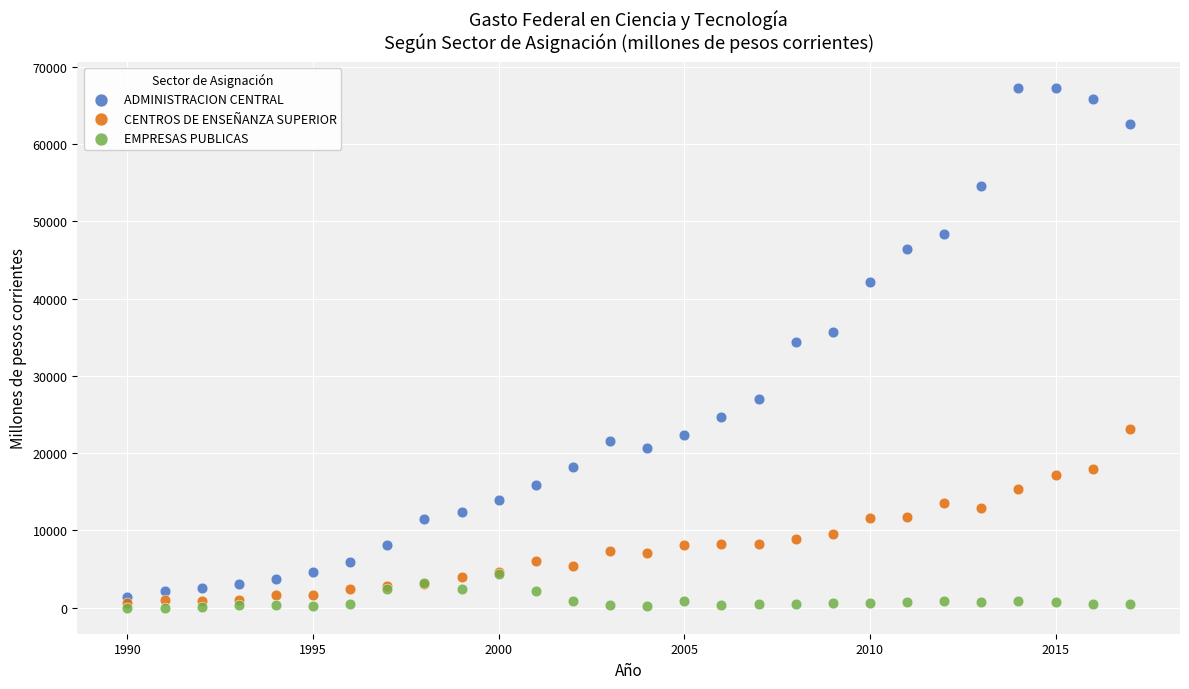

What are all the series names shown in the legend?

ADMINISTRACION CENTRAL, CENTROS DE ENSEÑANZA SUPERIOR, EMPRESAS PUBLICAS